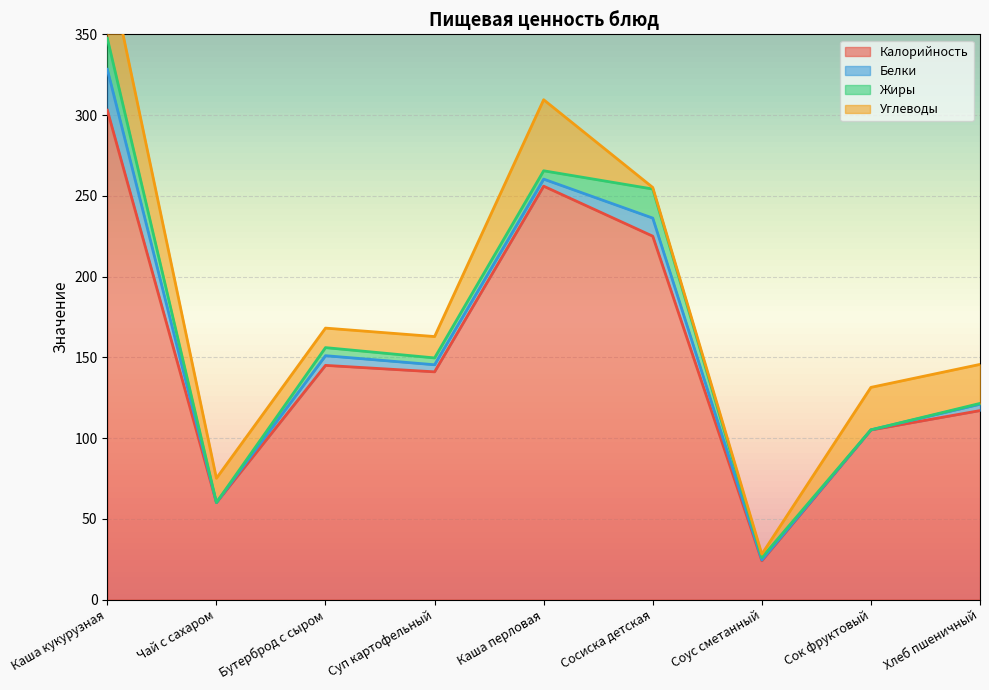

In Калорийность, how many points are higher than both neighbors (excluding endpoints)?

2